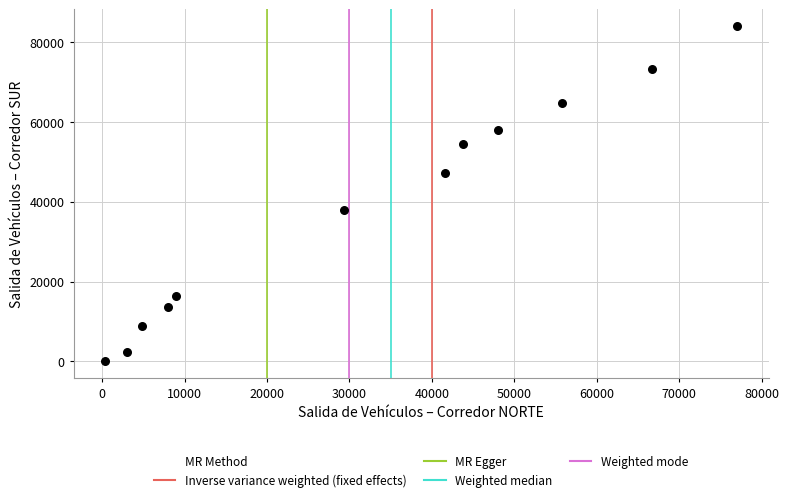

What is the range of X values (max minus min)?

76623